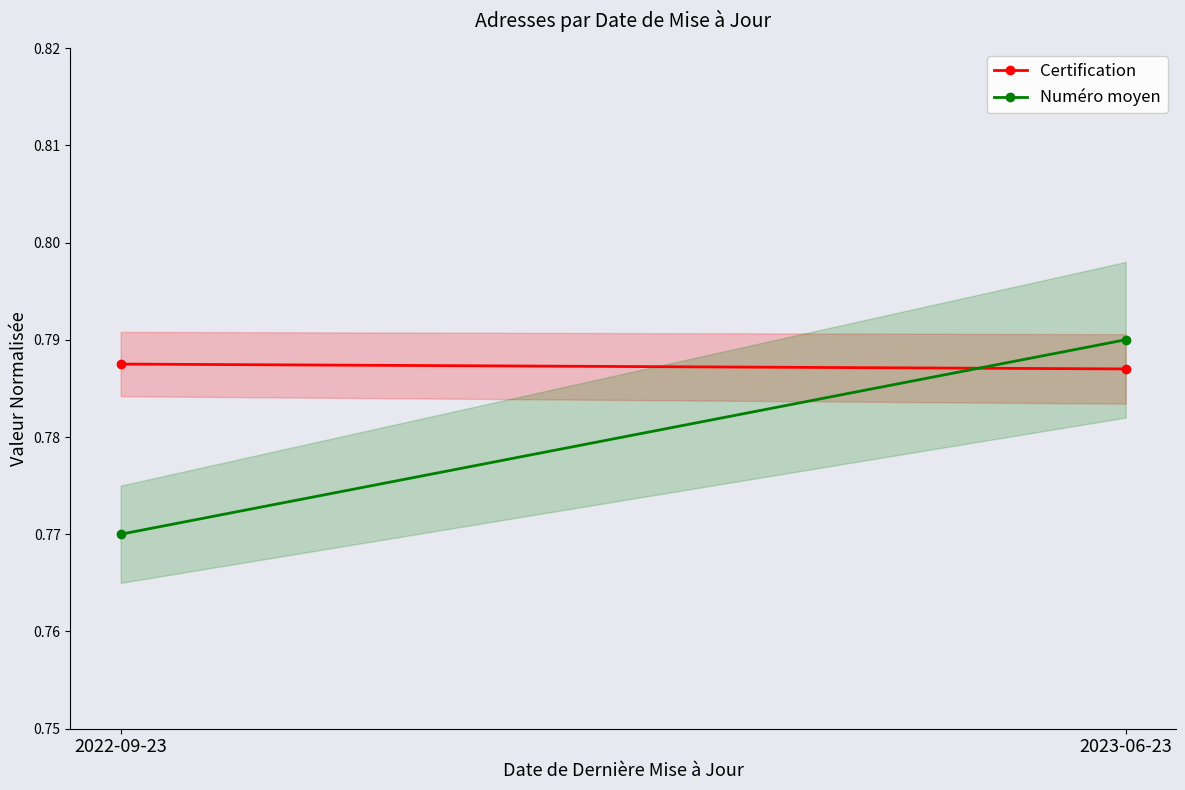

The value of Certification at 2023-06-23 is 0.8. True or false?

True